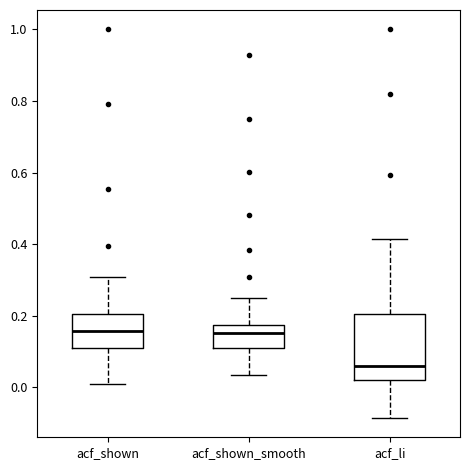

Where does the upper whisker of the box for acf_shown_smooth end on the y-axis? The values are not printed on the chart, so give them approximately, as read against the axis.

0.24